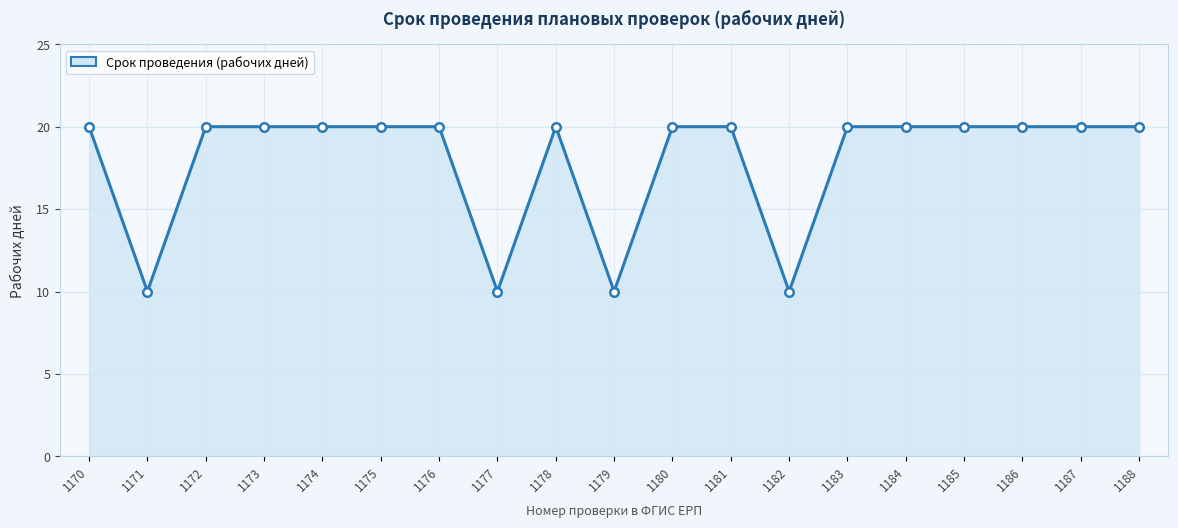

What is the ratio of the value at 1176 to the value at 1177?

2.0